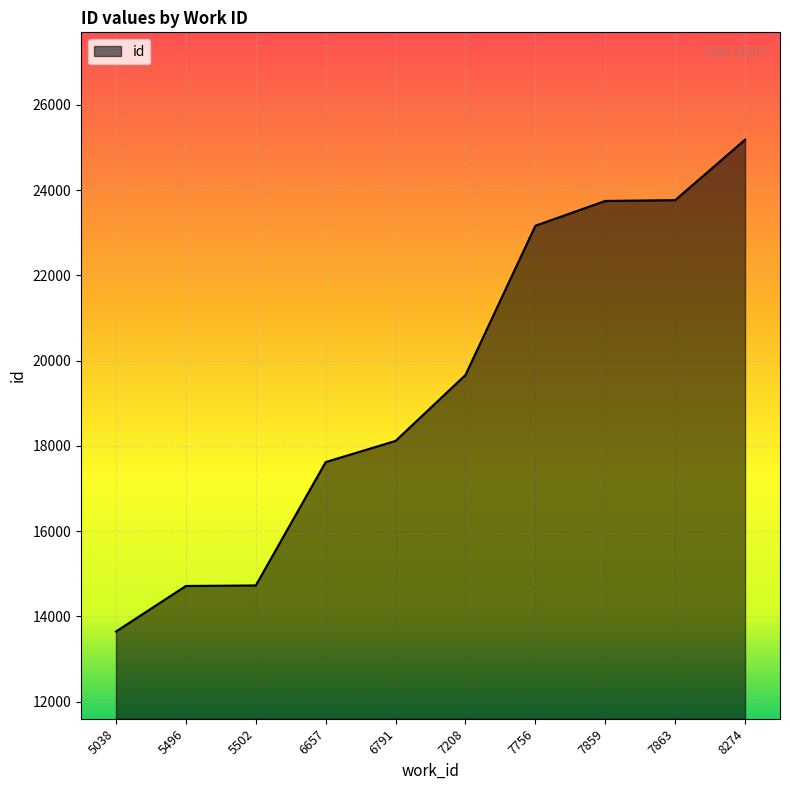

The value at 7863 is 23767. True or false?

True